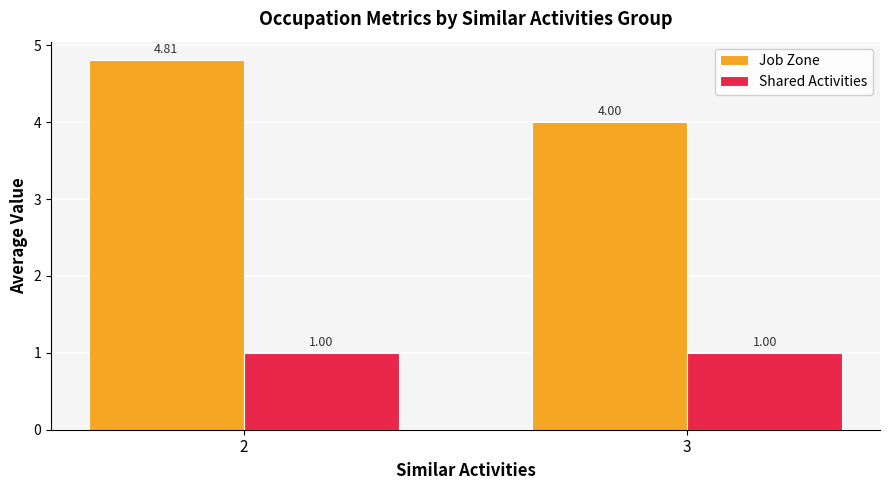

How many categories are shown in the chart?

2